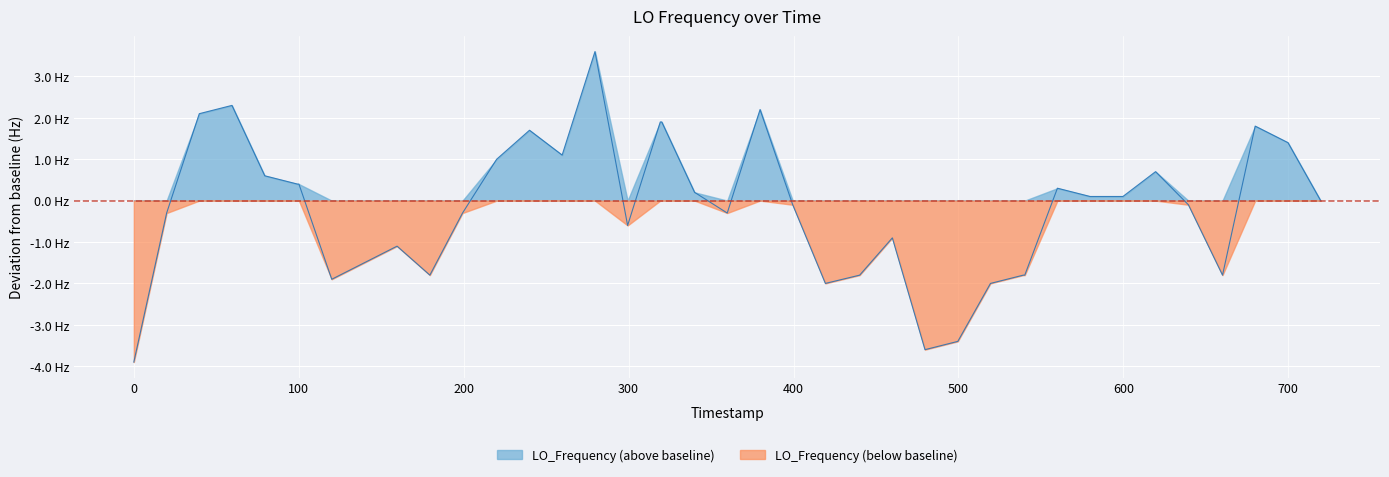

How many positive values are there?

19